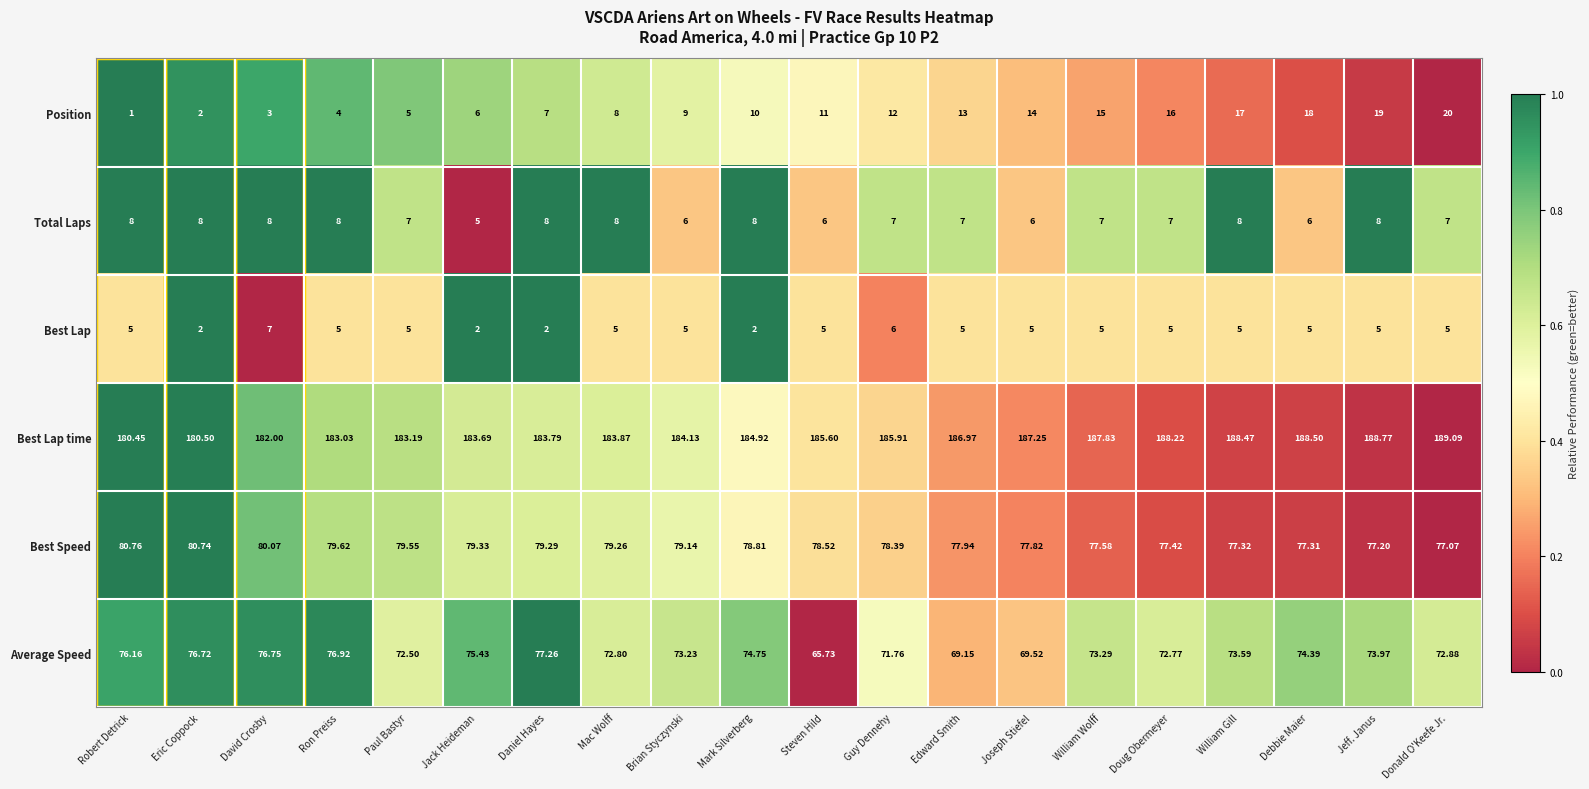

At which category is the sum across all series the highest?

Jeff. Janus